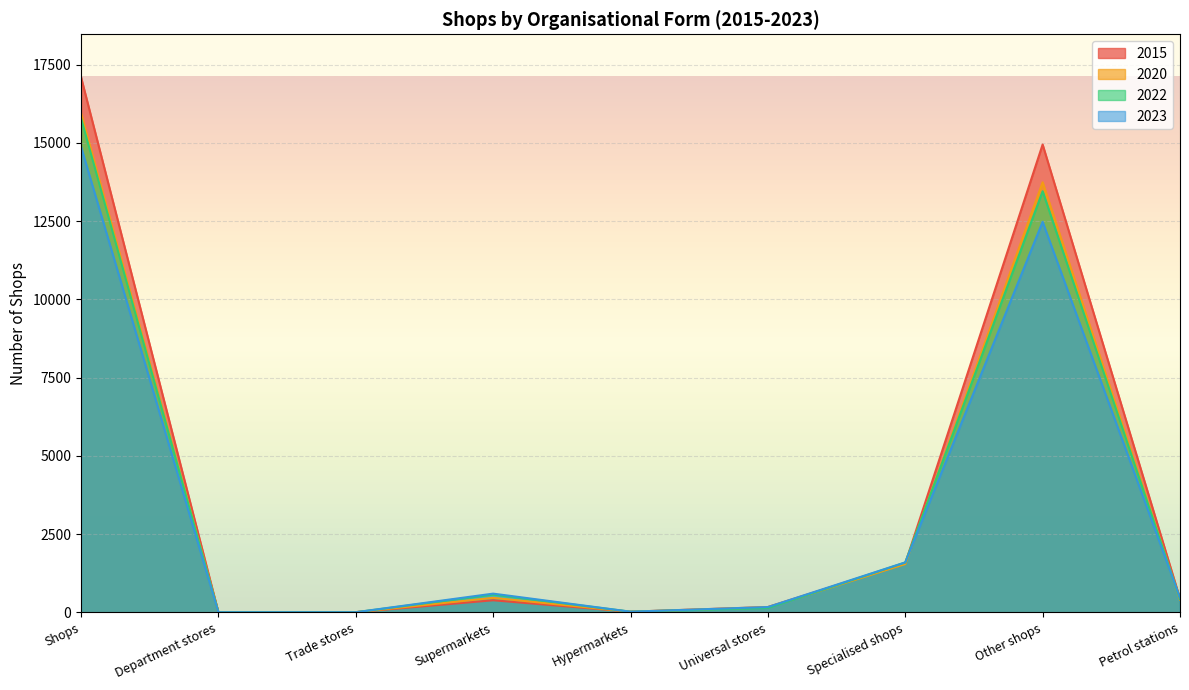

True or false: 2020 and 2023 intersect in this chart.

True